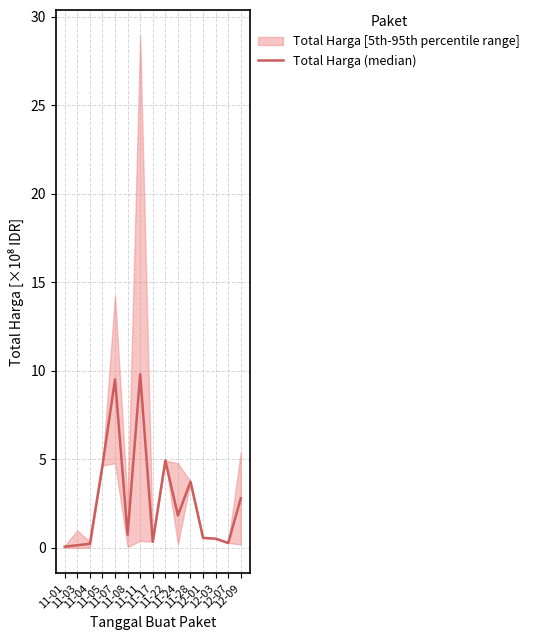

Is it true that the value at 11-24 is 2.7?

False